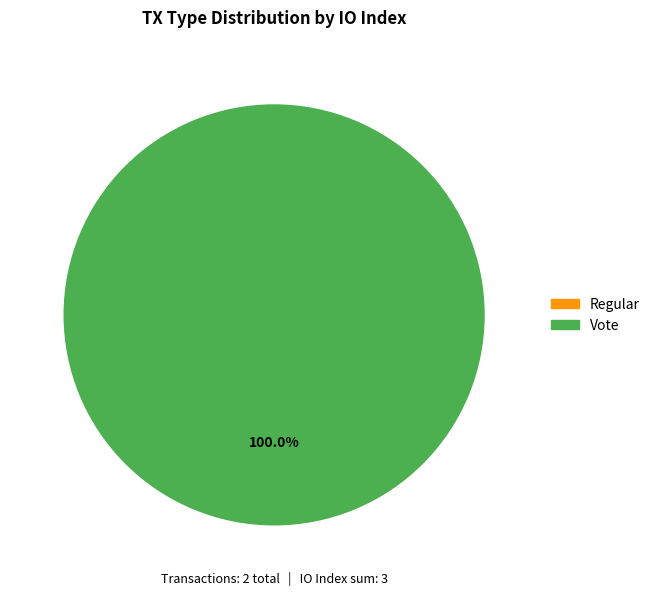

Between Regular and Vote, which is larger?

Vote